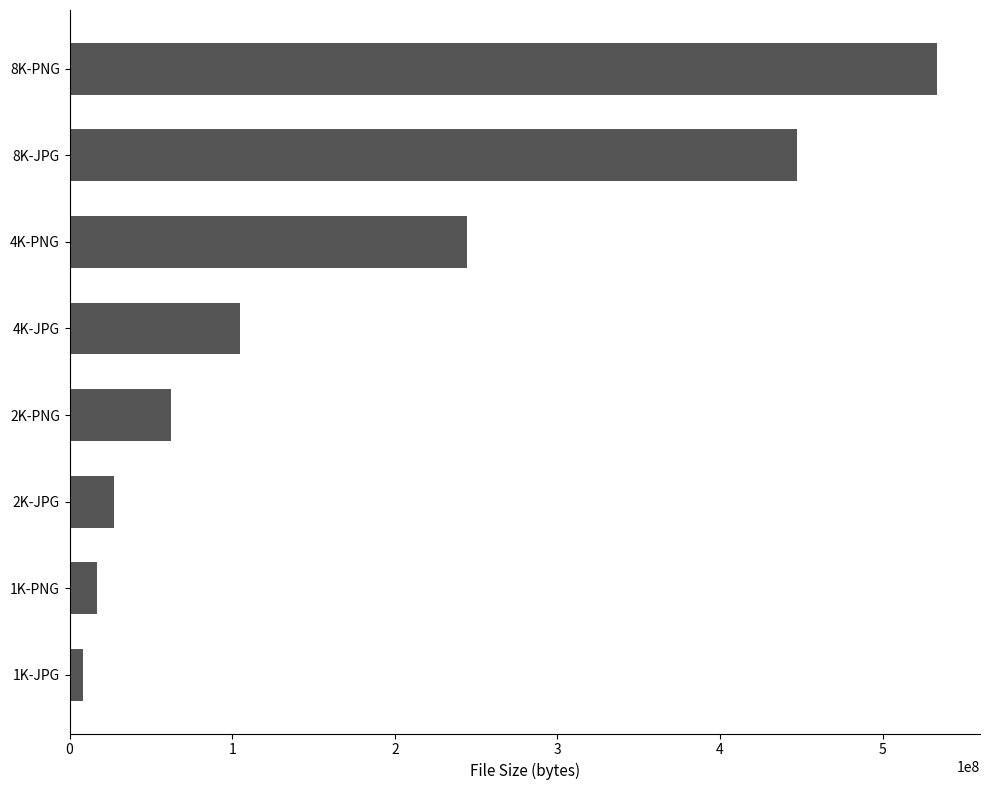

What is the difference between the values at 8K-PNG and 4K-JPG?

428183647